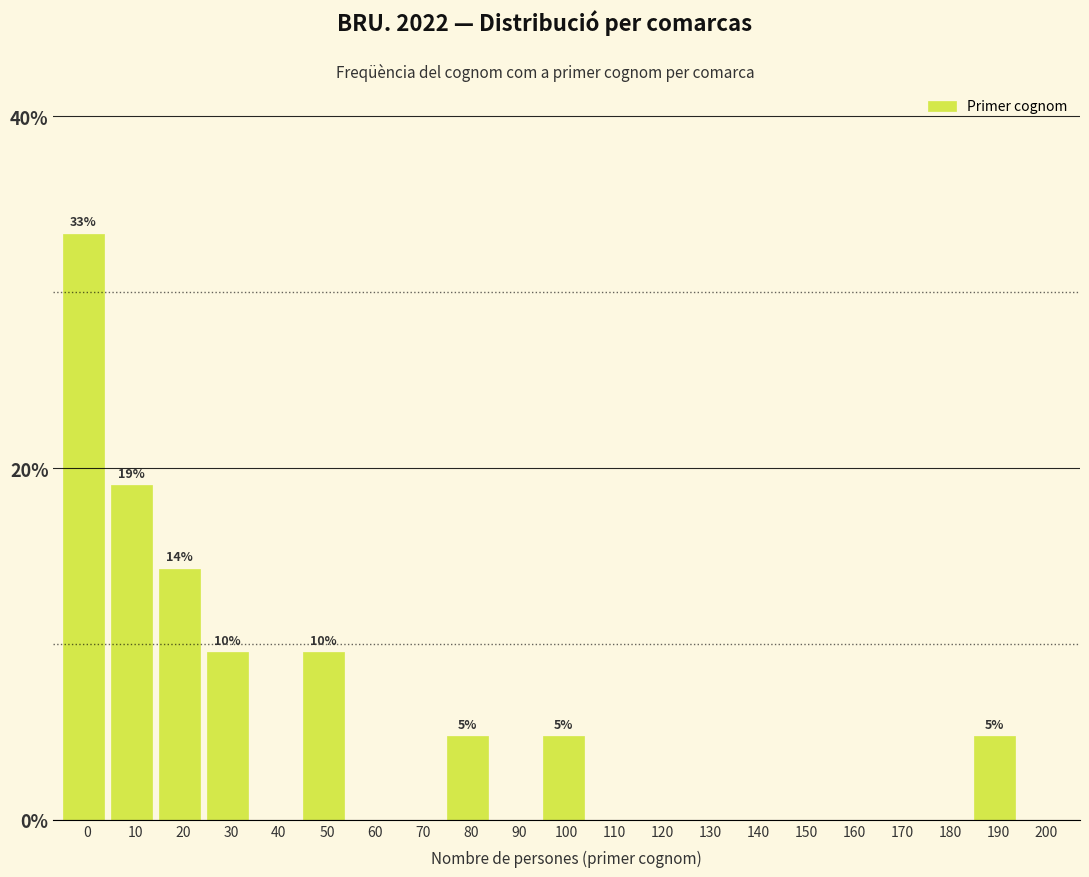

Reading left to right, list all the values displayed in this chart.

0=33.3	10=19.0	20=14.3	30=9.5	40=0.0	50=9.5	60=0.0	70=0.0	80=4.8	90=0.0	100=4.8	110=0.0	120=0.0	130=0.0	140=0.0	150=0.0	160=0.0	170=0.0	180=0.0	190=4.8	200=0.0